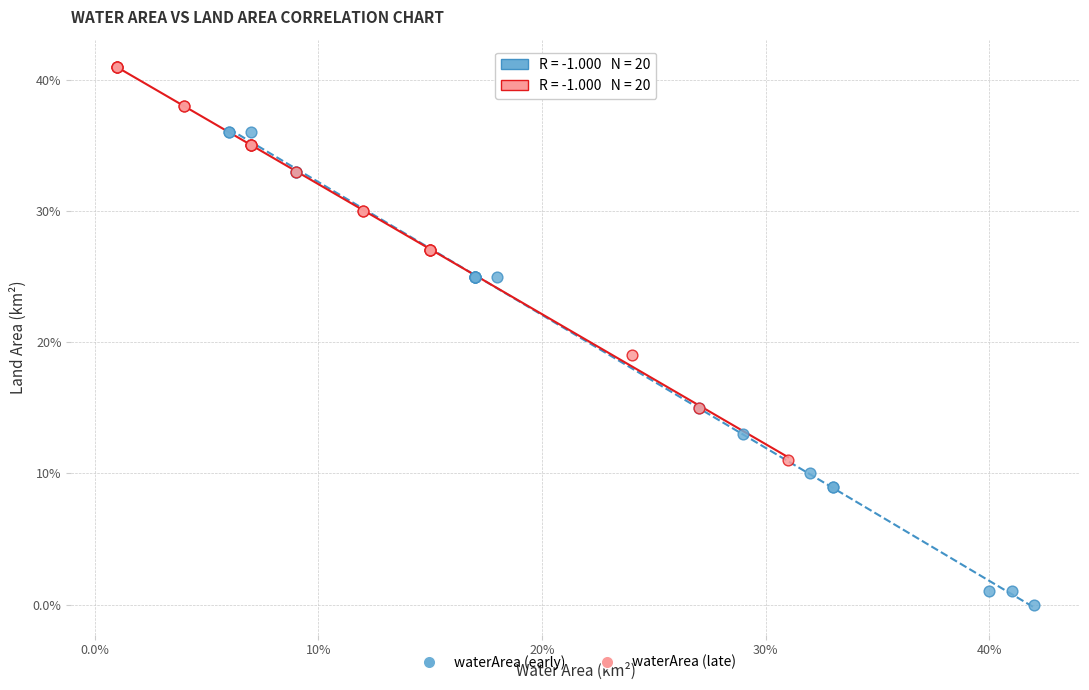

Which series reaches the minimum Y coordinate?

waterArea (early)